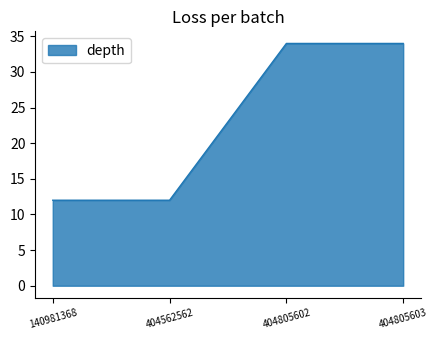

What is the sum of the values at 140981368 and 404562562?

24